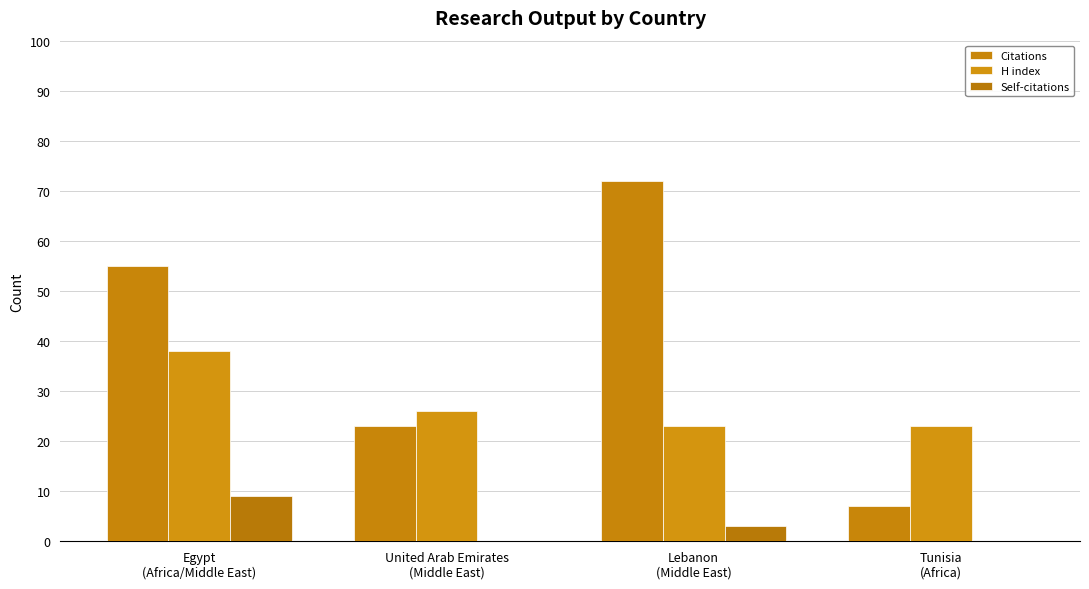

Rank the series at Lebanon
(Middle East) from lowest to highest value.

Self-citations, H index, Citations